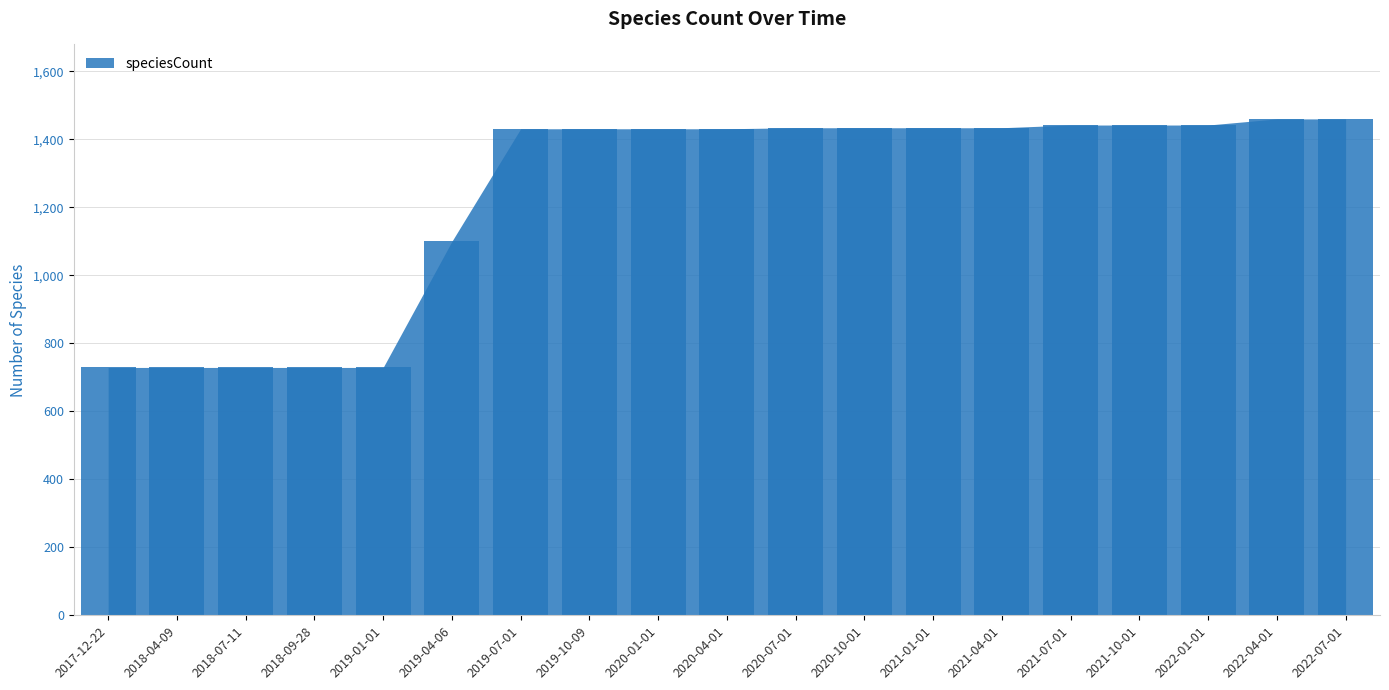

What is the maximum value shown in the chart?

1460